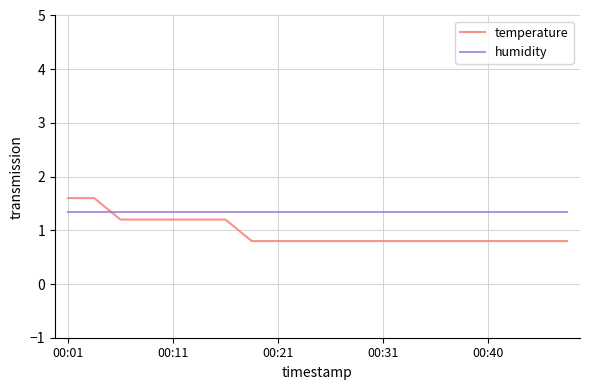

Rank the series by their maximum value, from highest to lowest.

temperature, humidity